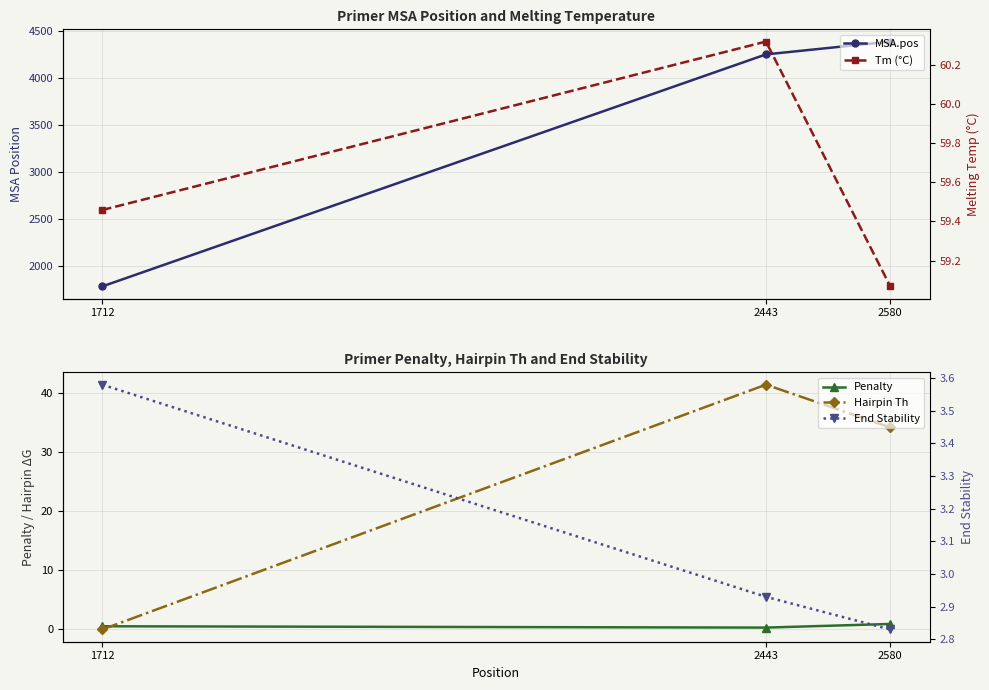

Reading left to right, extract all data points from this chart.

MSA.pos: 1712=1777.0	2443=4255.0	2580=4392.0
Penalty: 1712=0.5	2443=0.3	2580=0.9
Hairpin Th: 1712=0.0	2443=41.3	2580=34.1
Tm (°C): 1712=59.5	2443=60.3	2580=59.1
End Stability: 1712=3.6	2443=2.9	2580=2.8